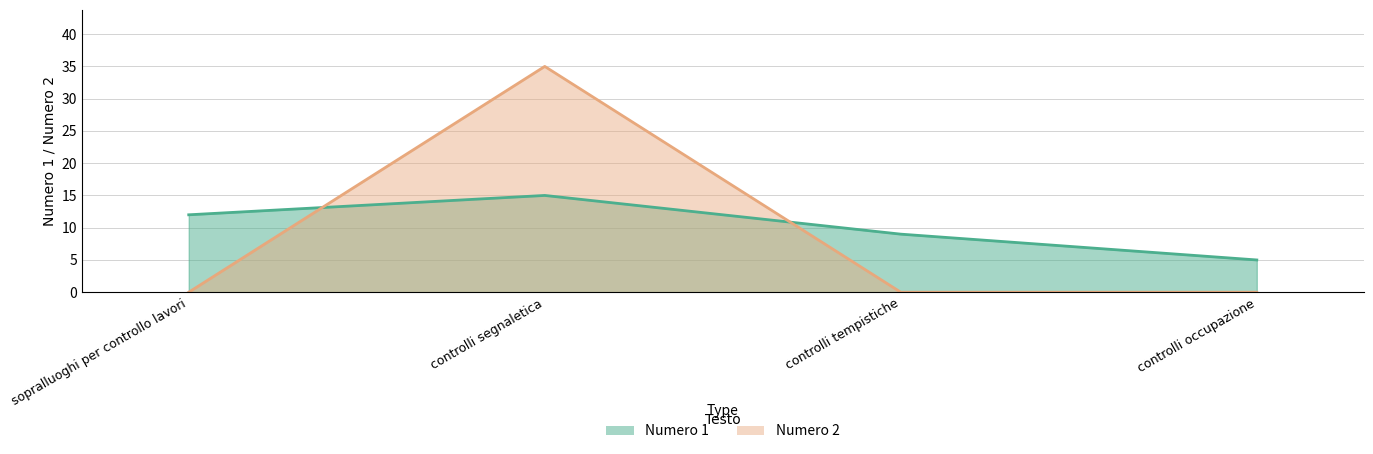

How many lines are shown in the chart?

2